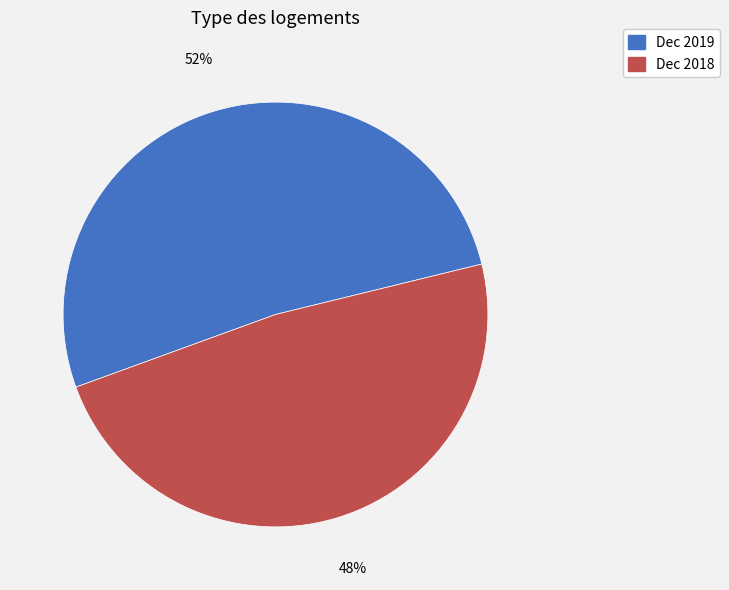

Rank the categories by value from highest to lowest.

Dec 2019, Dec 2018